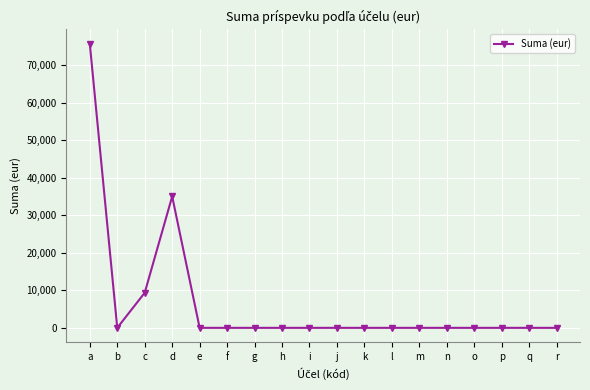

How many lines are shown in the chart?

1